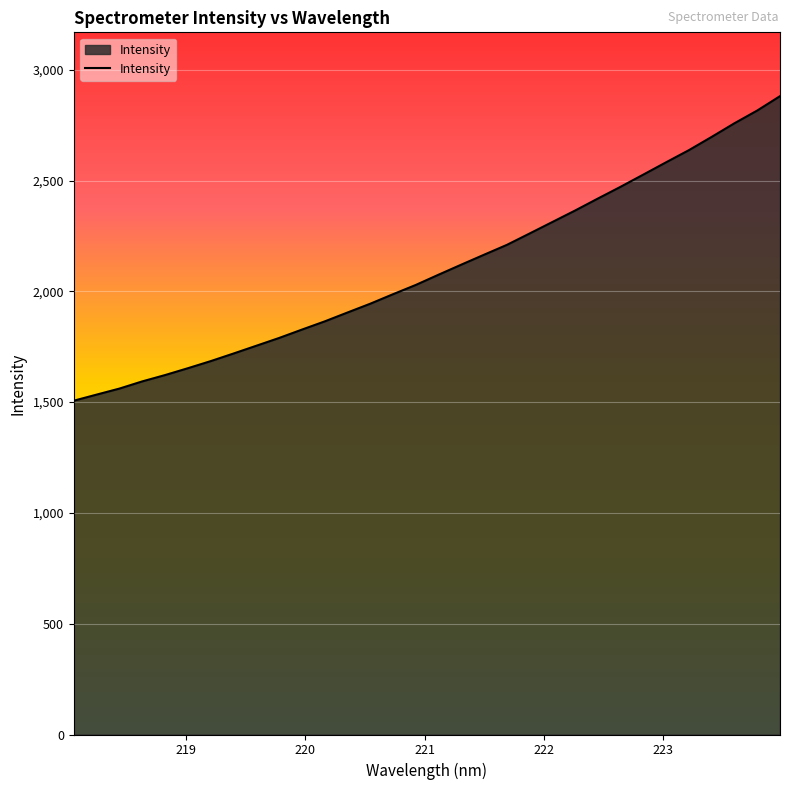

What is the difference between the maximum and minimum values?

1374.3